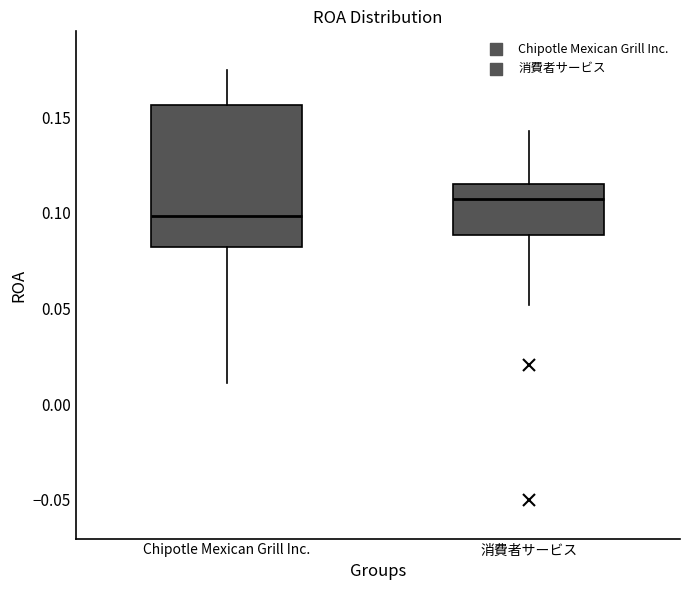

Comparing the boxes themselves (not the whiskers), which one is the tallest?

Chipotle Mexican Grill Inc.